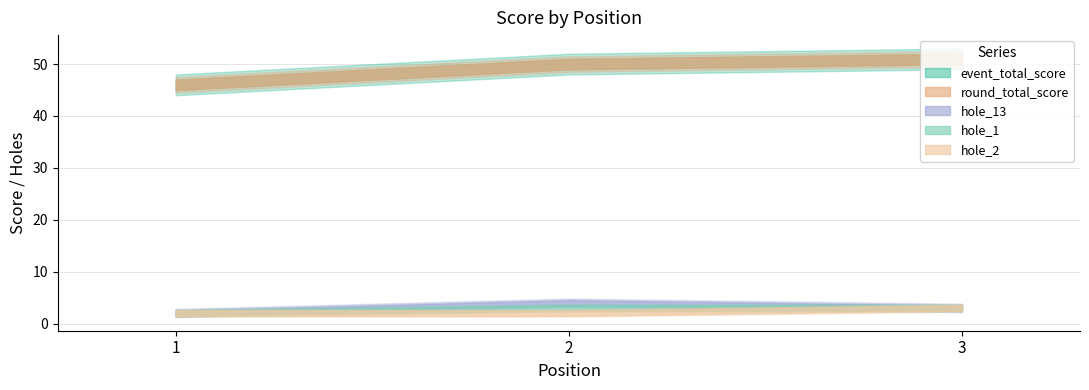

What is the value of the round_total_score point at the 3rd from the left?

51